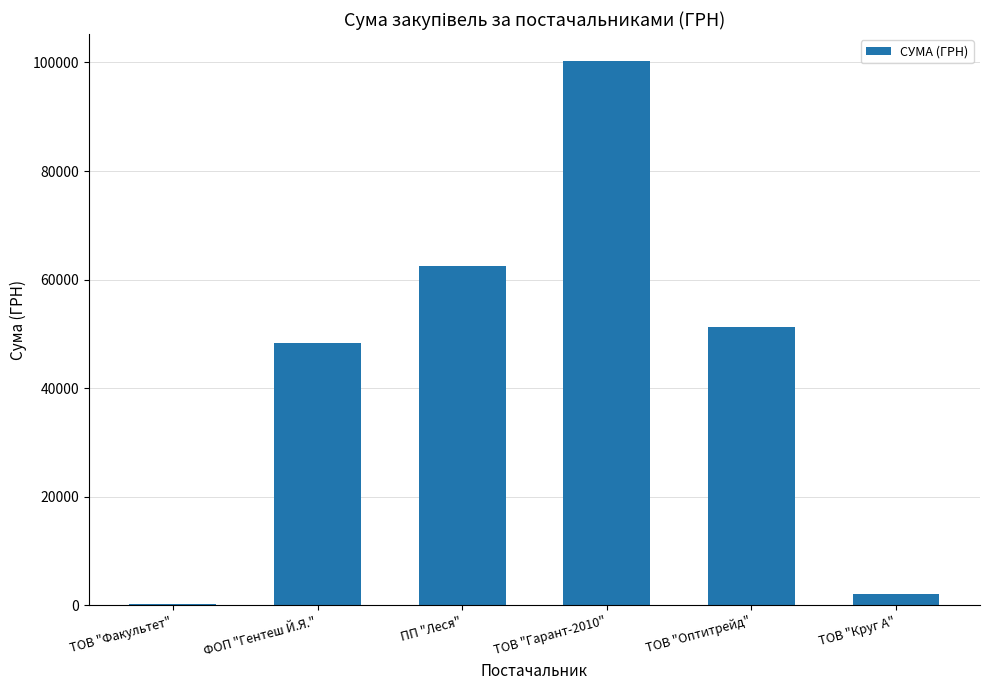

Reading right to left, extract all data points from this chart.

ТОВ "Круг А"=2059.2	ТОВ "Оптитрейд"=51204.7	ТОВ "Гарант-2010"=100192.8	ПП "Леся"=62515.8	ФОП "Гентеш Й.Я."=48303.6	ТОВ "Факультет"=165.0